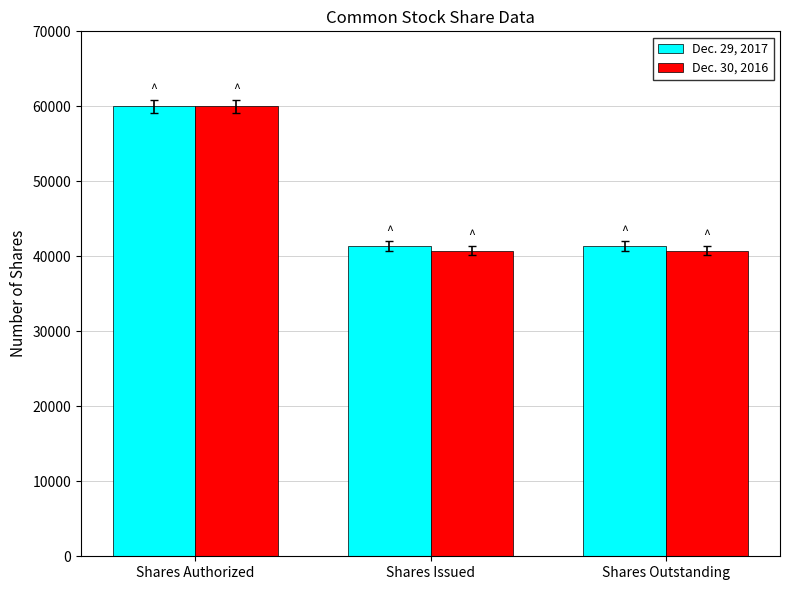

At which category is the sum across all series the highest?

Shares Authorized